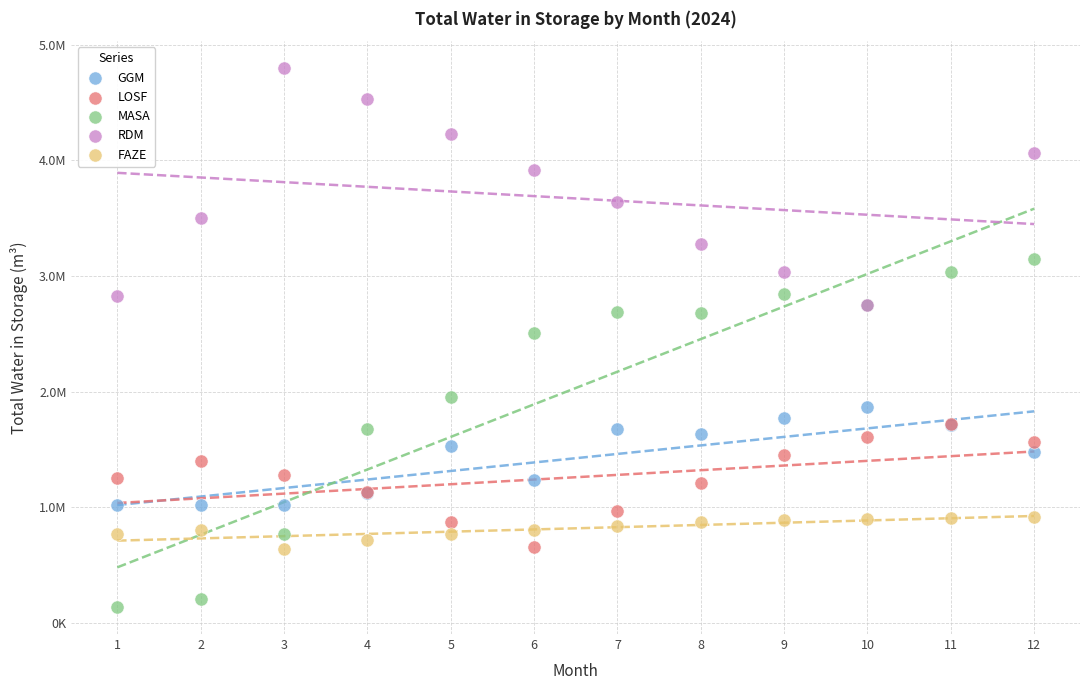

Which series has the widest spread of Y values?

MASA